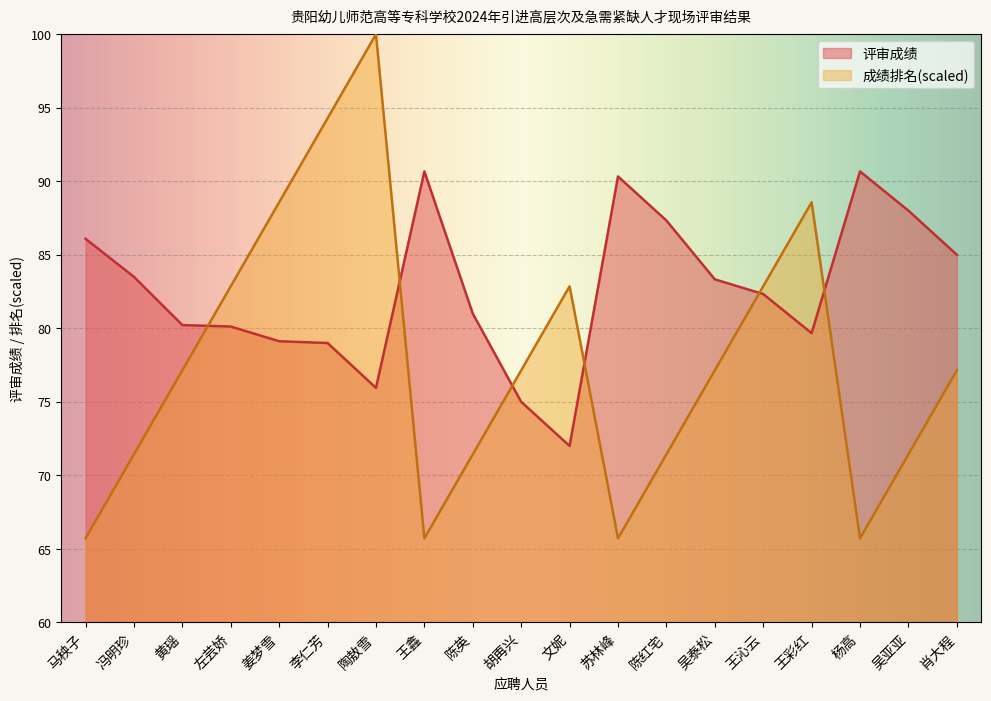

At how many categories does at least one series exceed 94?

2